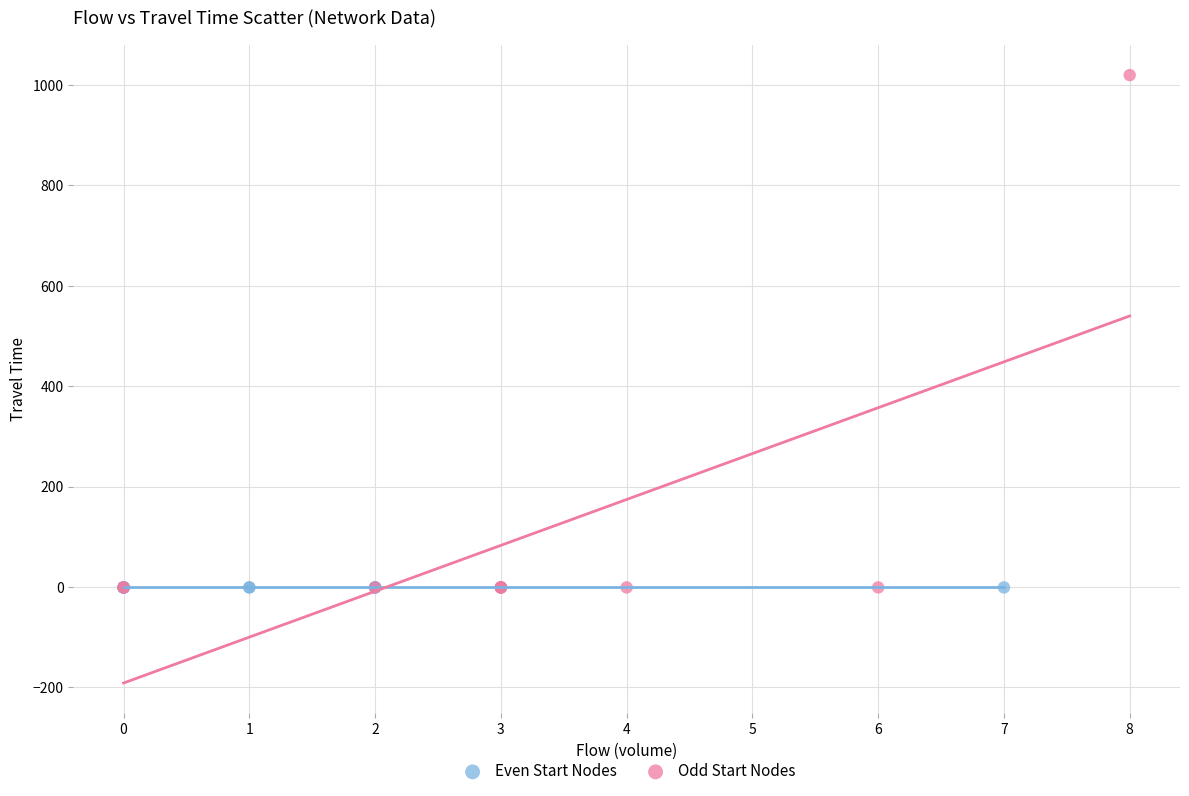

Which series contains the highest Y value?

Odd Start Nodes